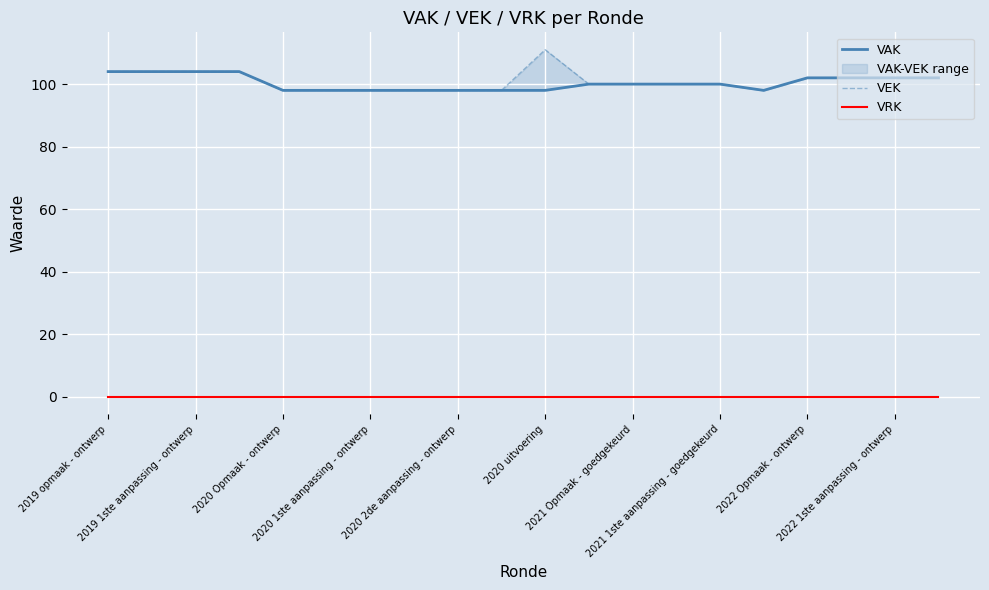

True or false: VRK has more than 0 interior local peaks.

False